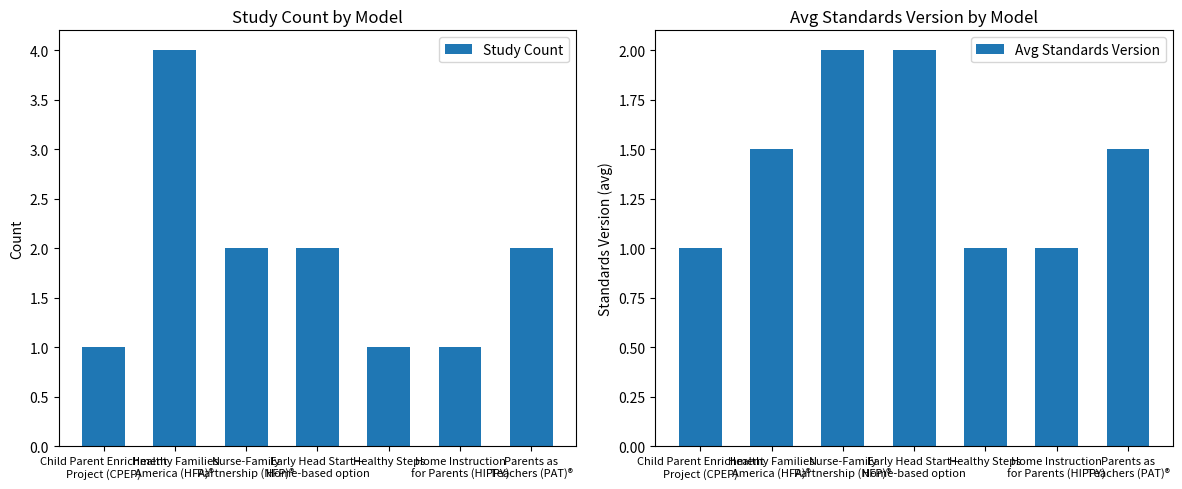

Are the bars horizontal?

No